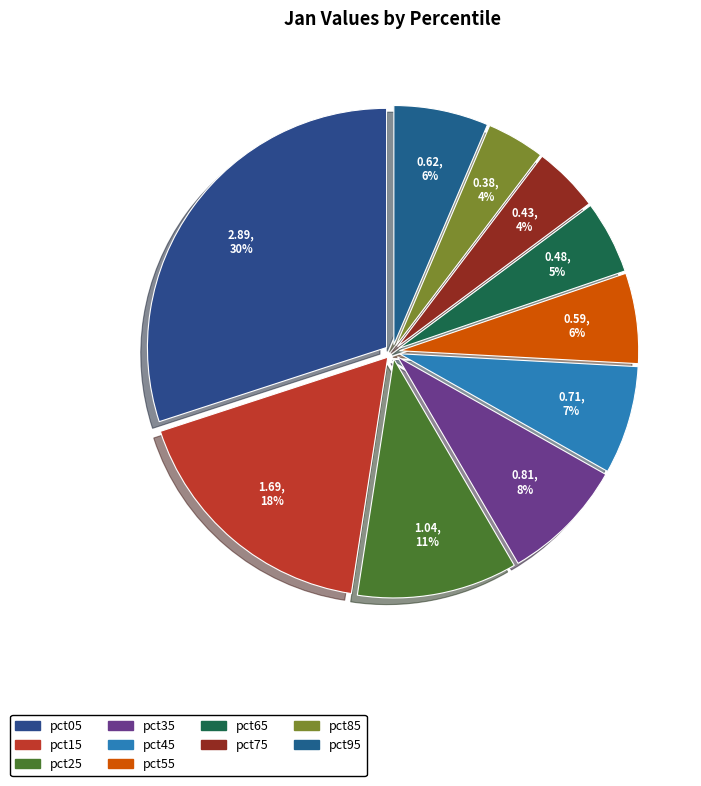

The pct45 slice represents 15% of the pie. True or false?

False